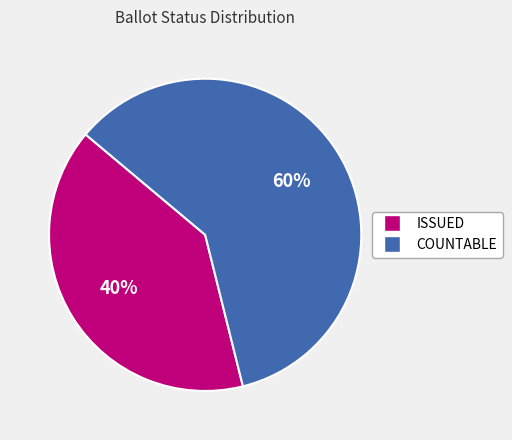

True or false: COUNTABLE accounts for 60% of the total.

True